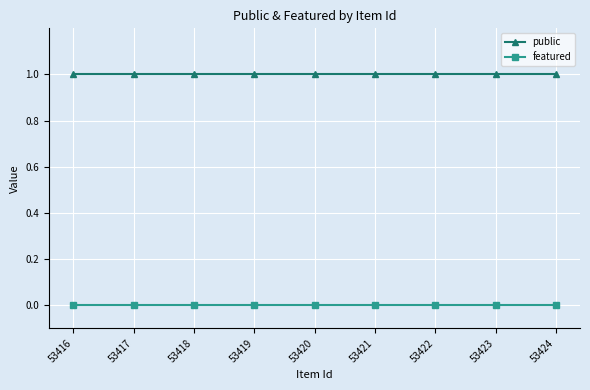

True or false: public and featured cross at least once.

False